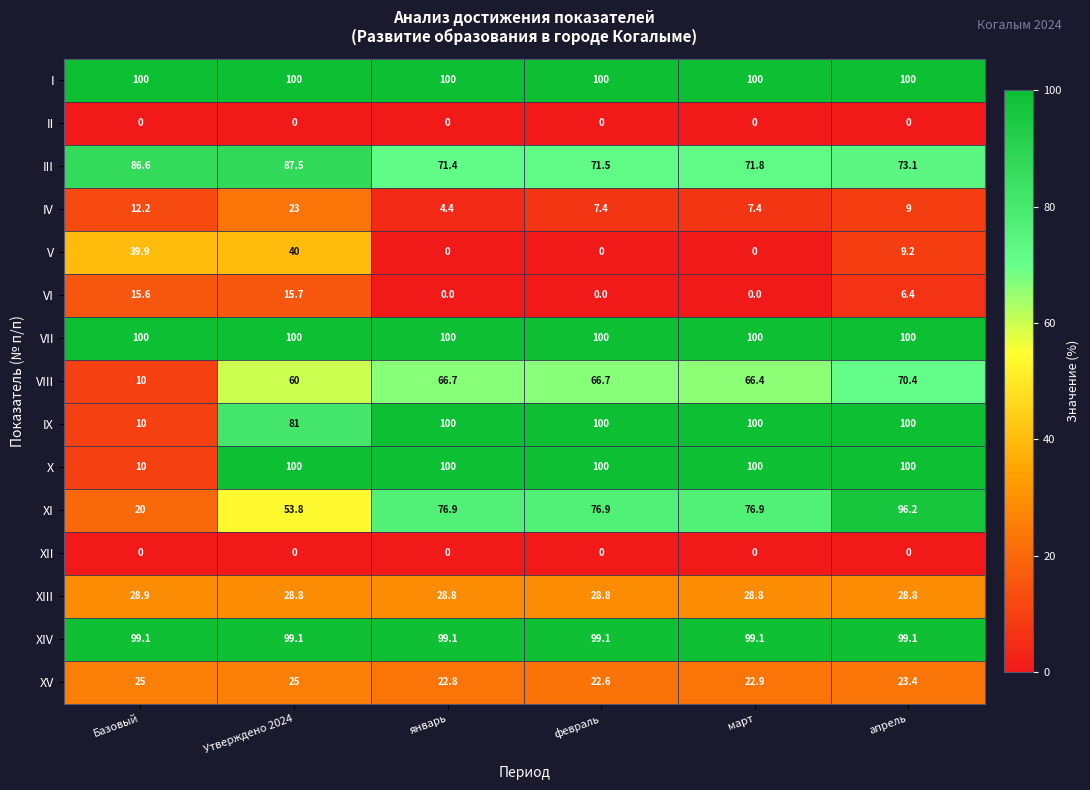

Which category has the lowest value in the X series?

Базовый